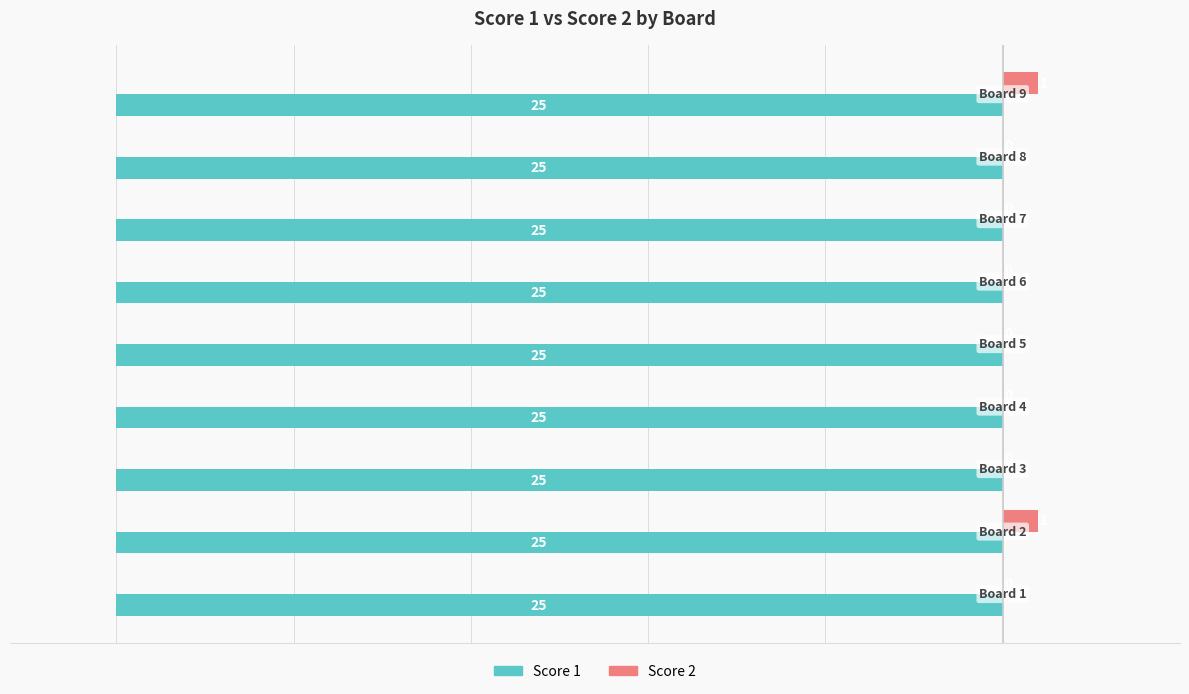

How many Score 2 values are between 0 and 1?

9